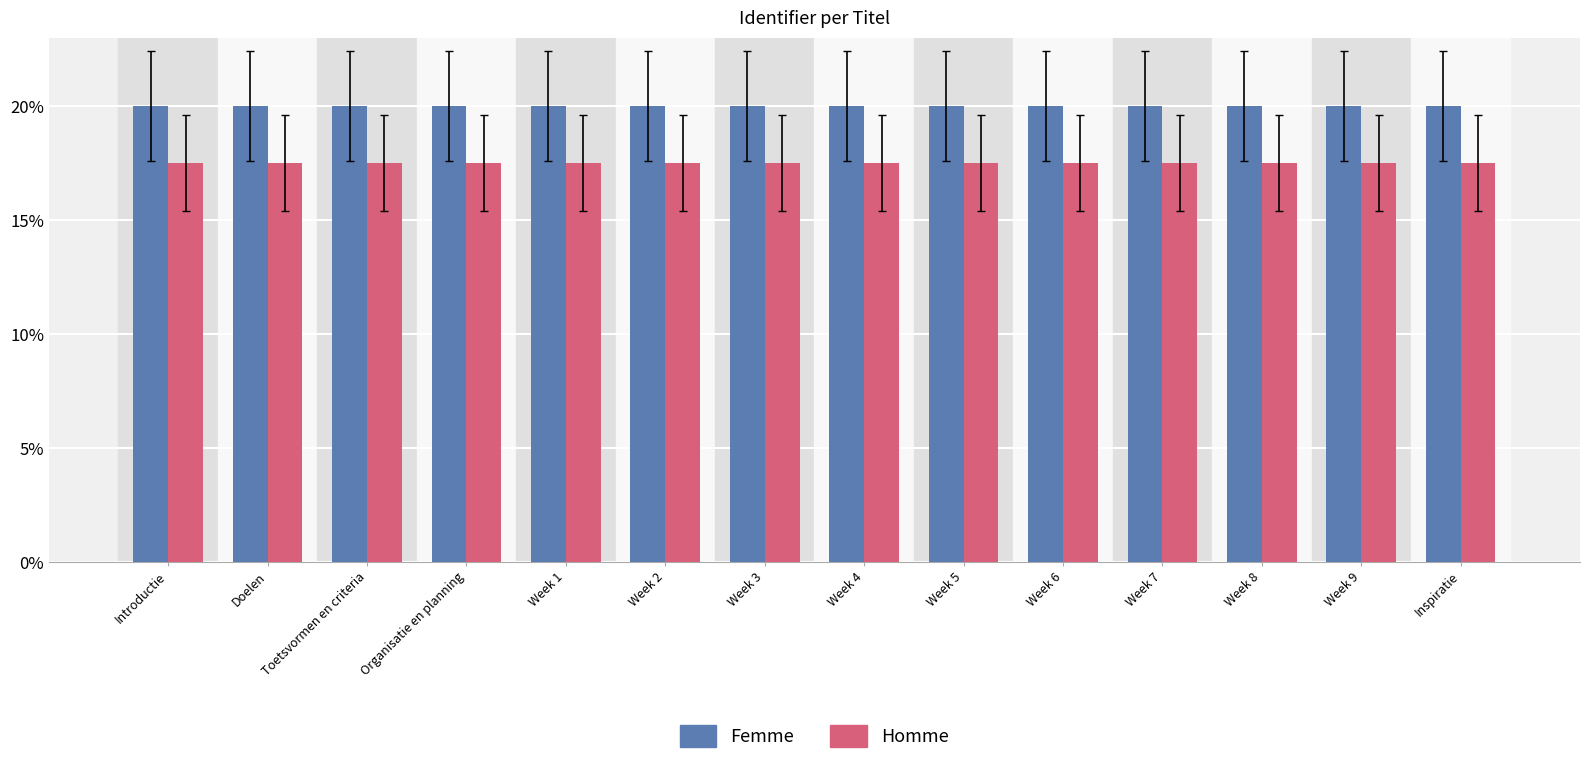

List the series in order of their peak value, lowest first.

Homme, Femme